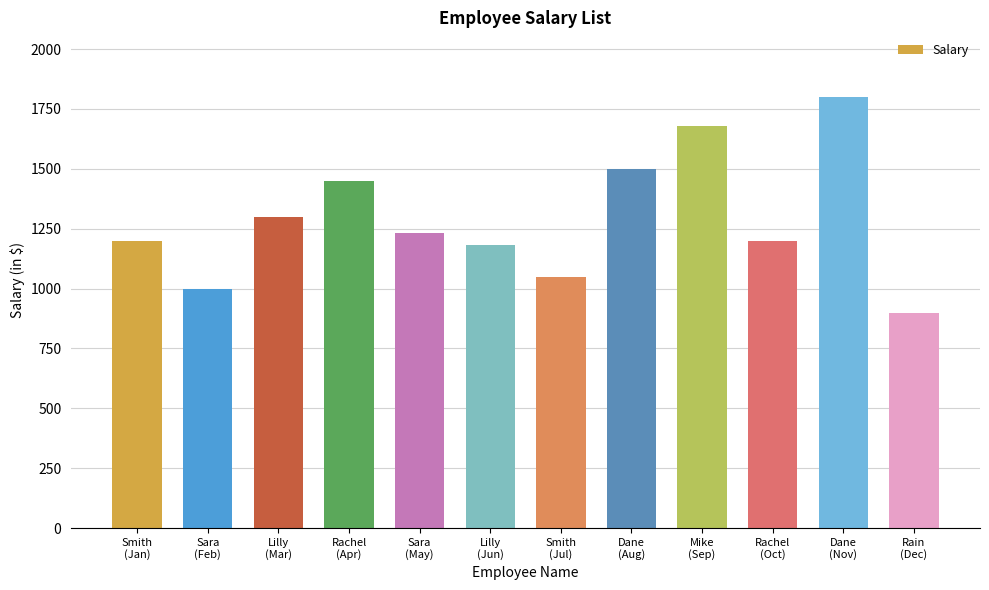

Is it true that the value at Sara
(Feb) is 558?

False